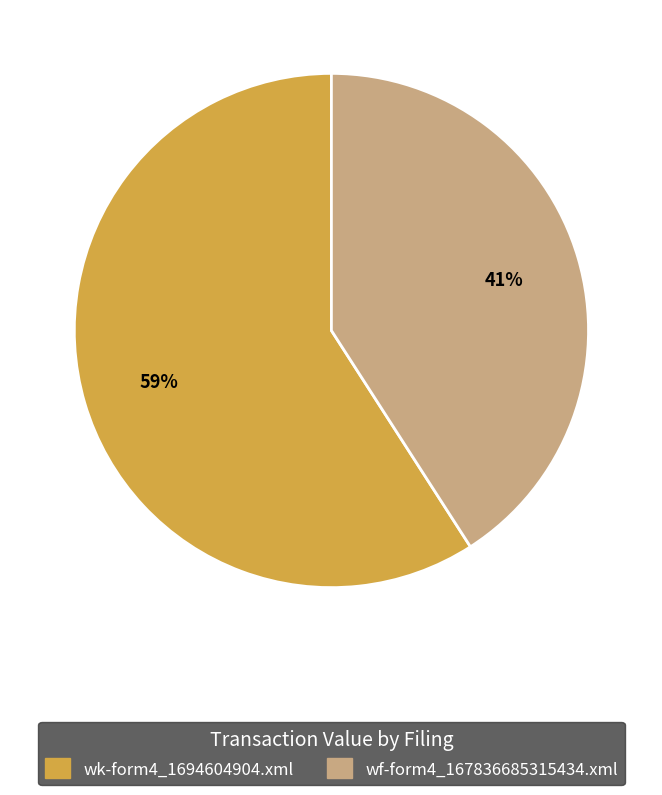

Does wk-form4_1694604904.xml account for over 50% of the chart?

Yes